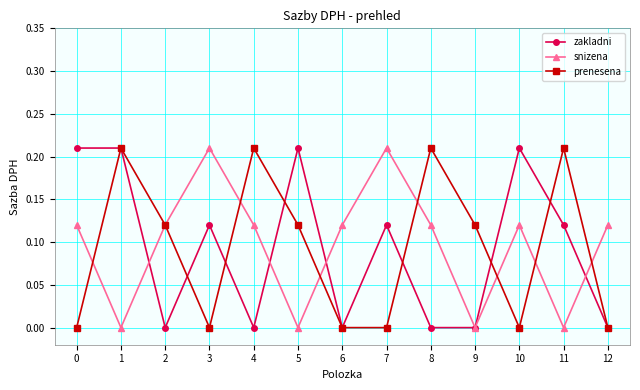

How many prenesena values are between 0 and 1?

13